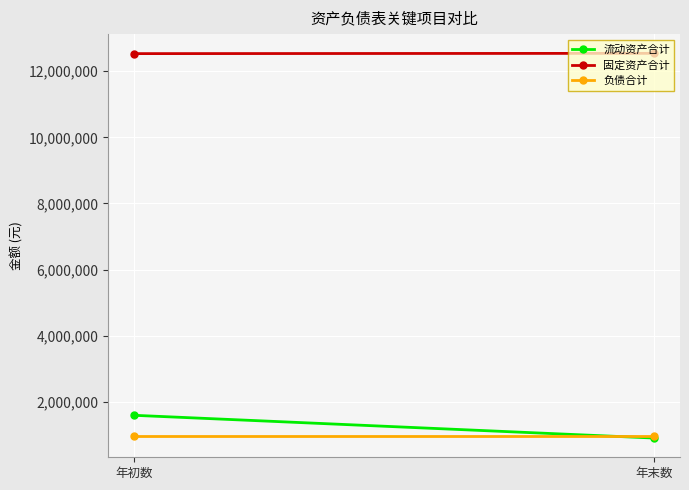

What is the sum of the 固定资产合计 values at 年末数 and 年初数?

25070771.0